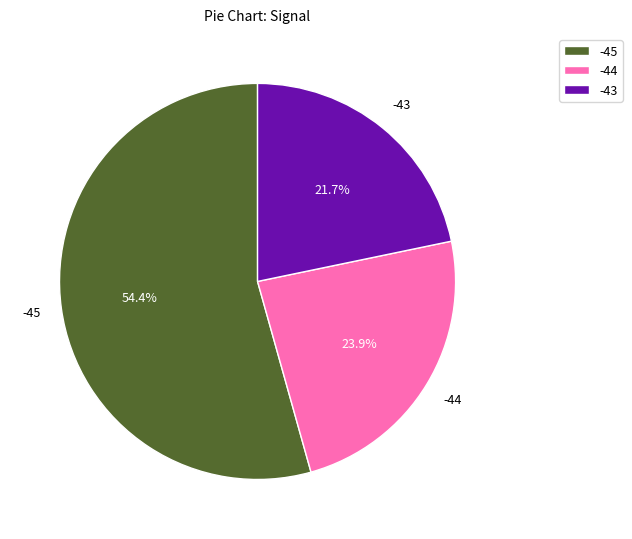

To the nearest percent, what portion does -43 represent?

22%